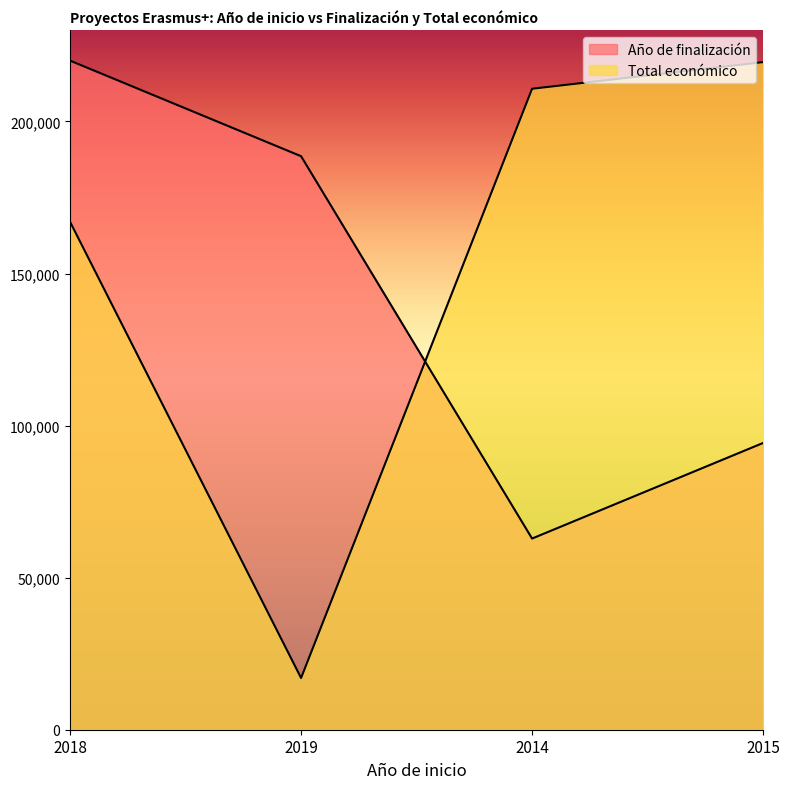

What is the value of the Año de finalización point at the 2nd from the left?

188571.4